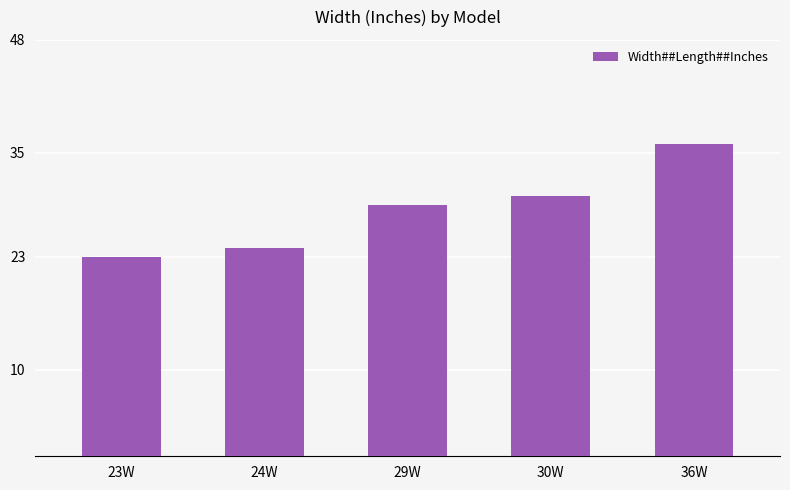

What is the difference between the values at 24W and 30W?

6